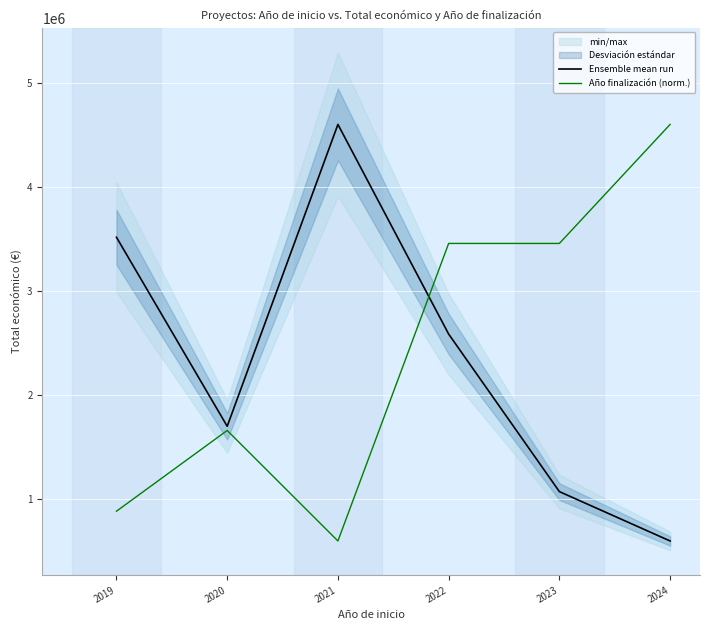

Between which two adjacent categories do Año finalización (norm.) and Ensemble mean run first intersect?

2021 and 2022